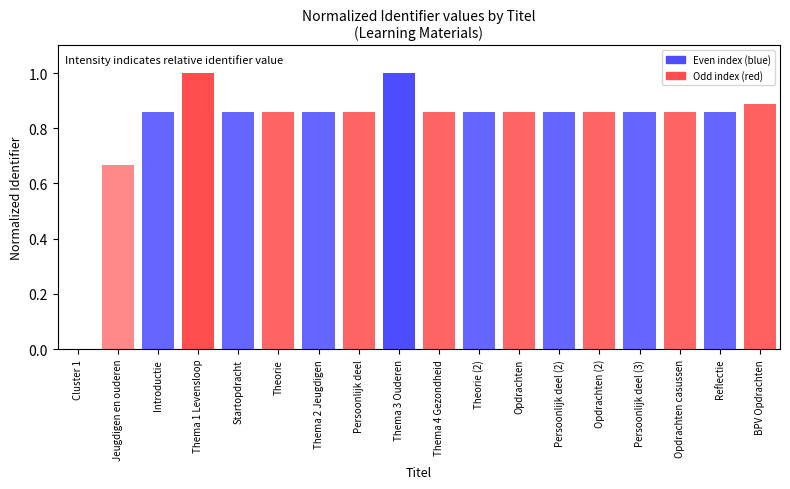

Which has a higher value, Theorie (2) or Thema 1 Levensloop?

Thema 1 Levensloop